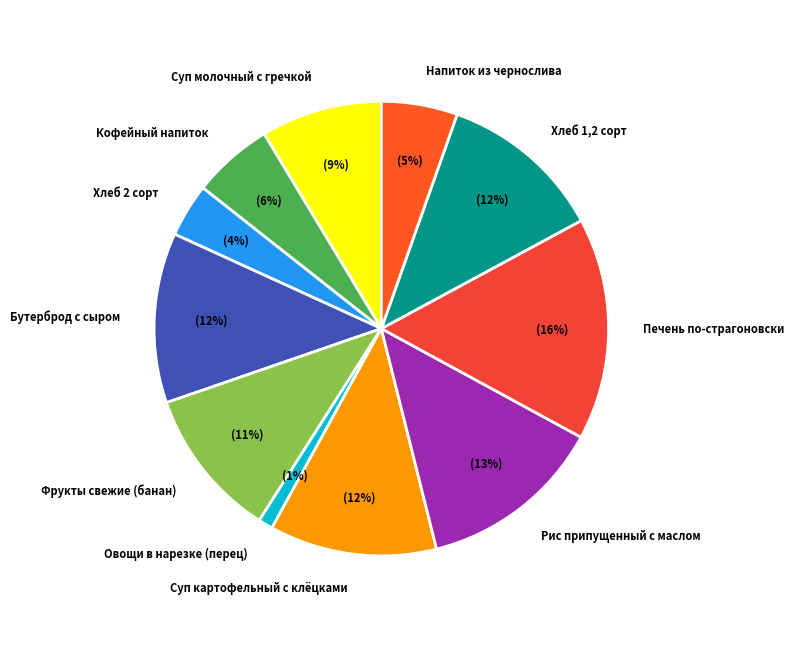

The Суп картофельный с клёцками slice represents 12% of the pie. True or false?

True